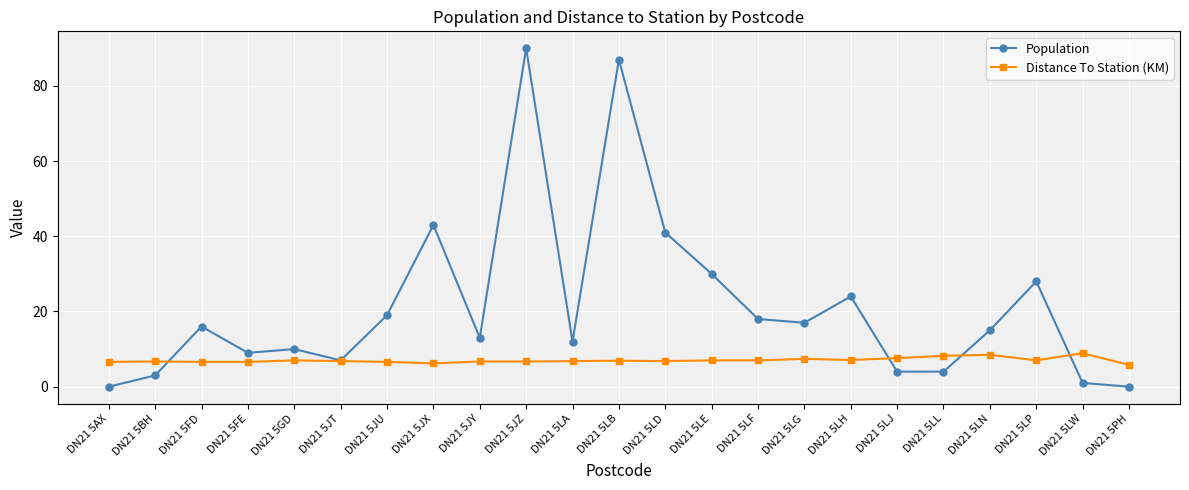

What is the label of the 16th point from the right?

DN21 5JX